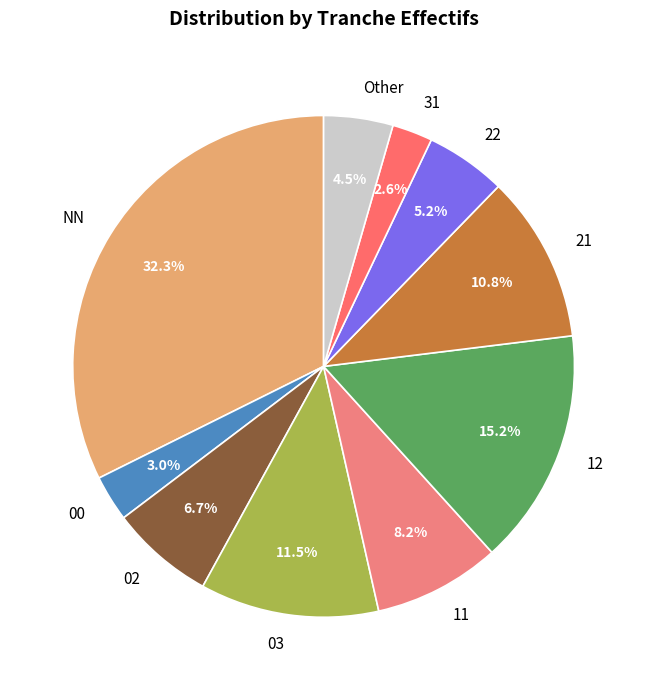

Does any single category account for the majority?

No